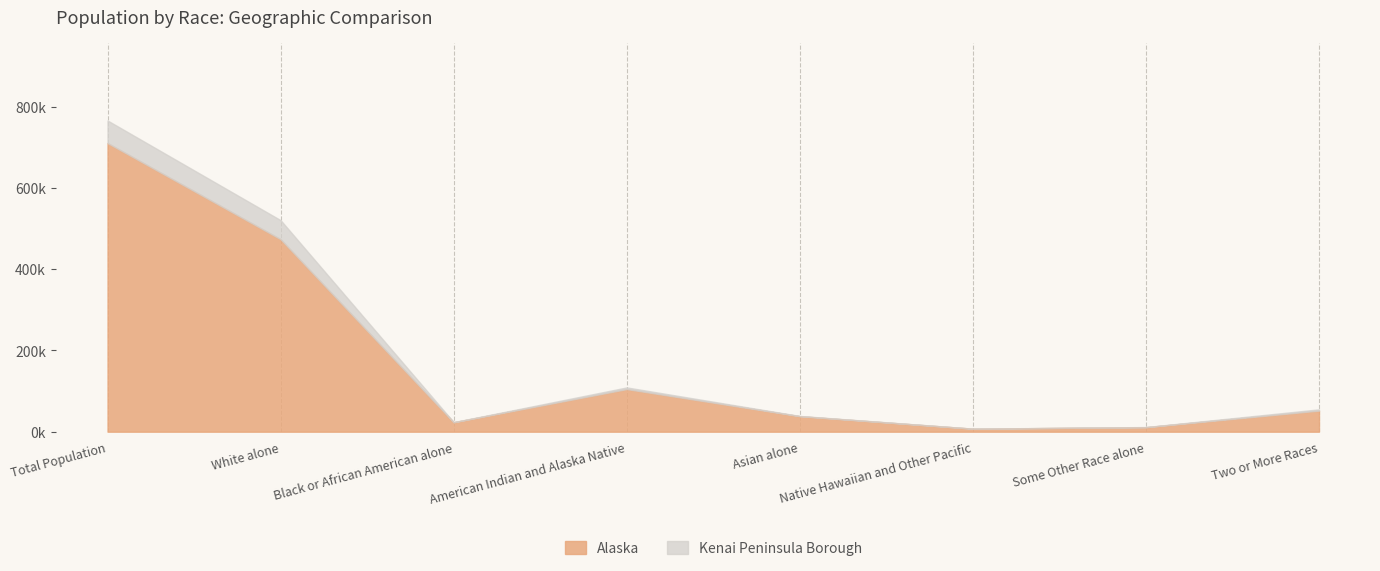

What is the label of the 3rd point from the right?

Native Hawaiian and Other Pacific